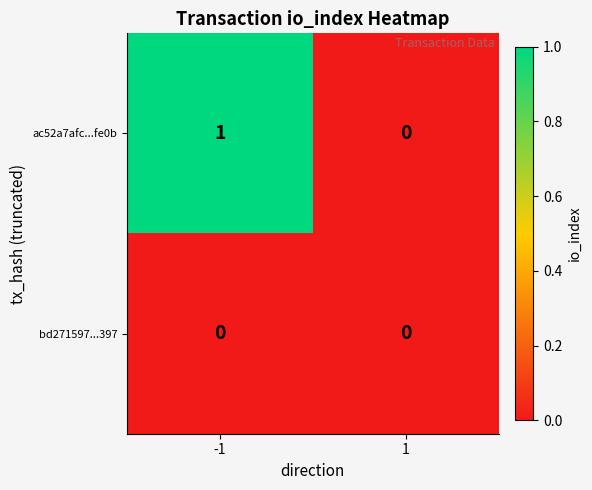

Is it true that bd271597...397 equals 0 at -1?

True